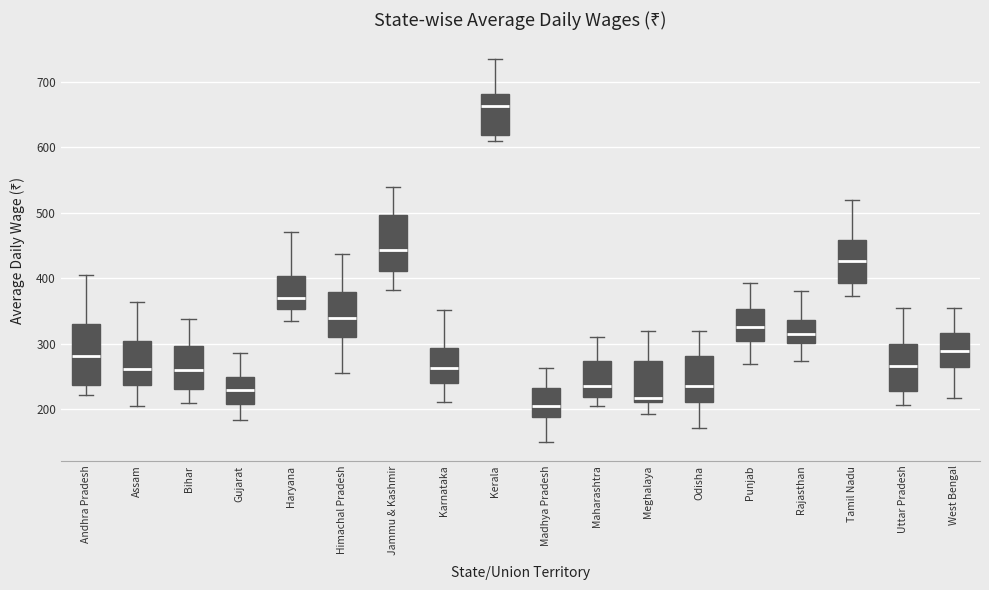

Reading left to right, transcribe this box plot: for each box, give where its median line is, the range the box spans, and where its two whiskers end, as read against the y-axis. The values are not printed on the chart, so give them approximately, as read against the axis.

Andhra Pradesh: median 280, box 240 to 330, whiskers 220 to 410
Assam: median 260, box 240 to 300, whiskers 200 to 360
Bihar: median 260, box 230 to 300, whiskers 210 to 340
Gujarat: median 230, box 210 to 250, whiskers 180 to 290
Haryana: median 370, box 350 to 400, whiskers 330 to 470
Himachal Pradesh: median 340, box 310 to 380, whiskers 260 to 440
Jammu & Kashmir: median 440, box 410 to 500, whiskers 380 to 540
Karnataka: median 260, box 240 to 290, whiskers 210 to 350
Kerala: median 660, box 620 to 680, whiskers 610 to 740
Madhya Pradesh: median 200, box 190 to 230, whiskers 150 to 260
Maharashtra: median 230, box 220 to 270, whiskers 210 to 310
Meghalaya: median 220, box 210 to 270, whiskers 190 to 320
Odisha: median 230, box 210 to 280, whiskers 170 to 320
Punjab: median 330, box 300 to 350, whiskers 270 to 390
Rajasthan: median 310, box 300 to 340, whiskers 270 to 380
Tamil Nadu: median 430, box 390 to 460, whiskers 370 to 520
Uttar Pradesh: median 270, box 230 to 300, whiskers 210 to 350
West Bengal: median 290, box 260 to 320, whiskers 220 to 350